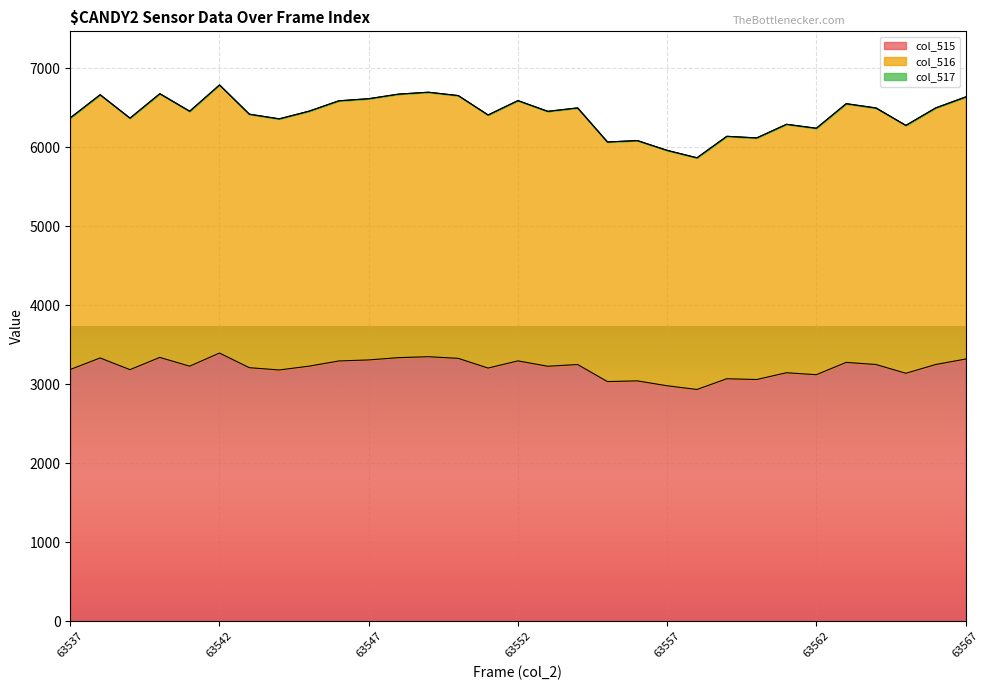

True or false: col_516 and col_515 intersect in this chart.

False